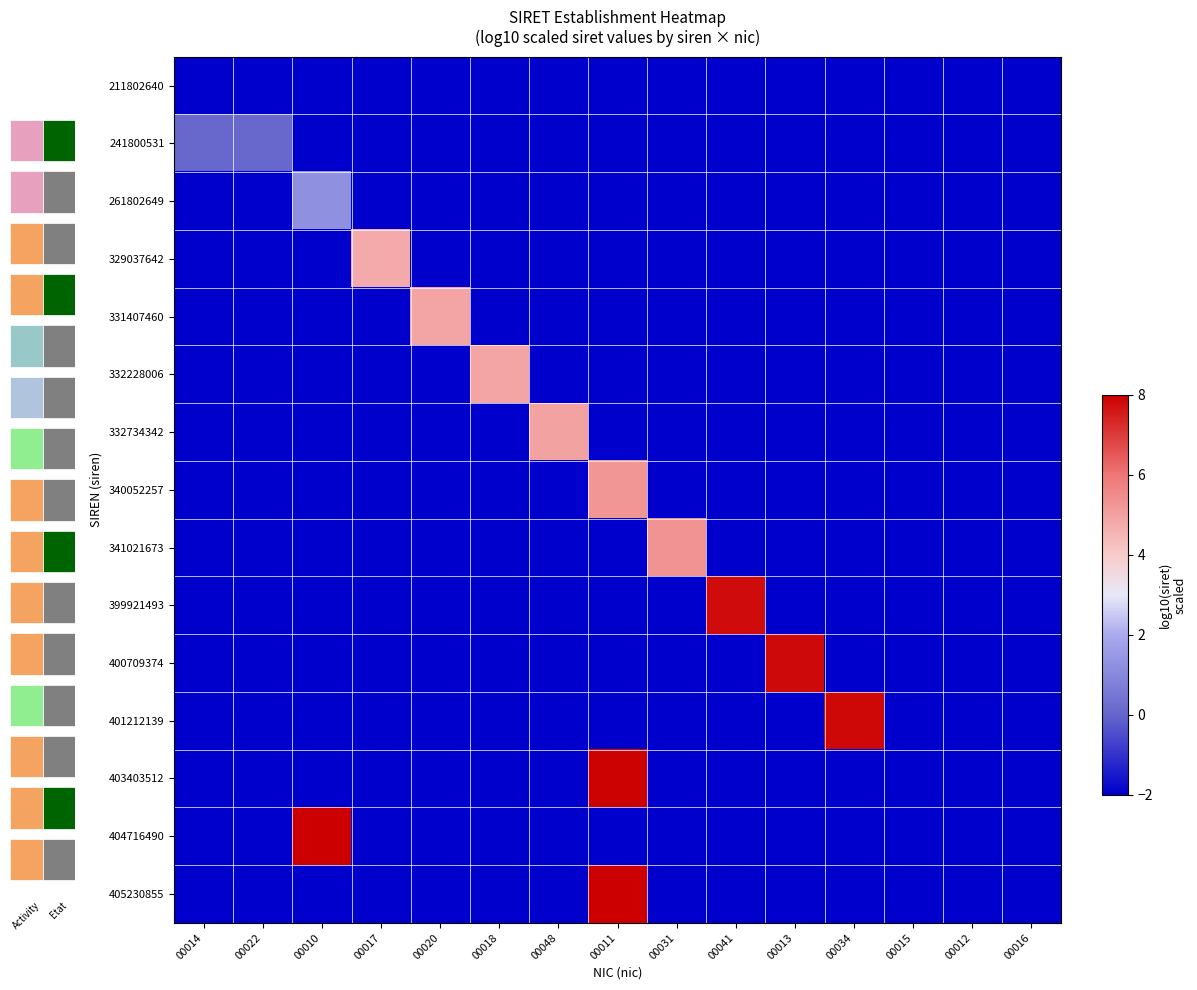

How many series are shown in this chart?

15